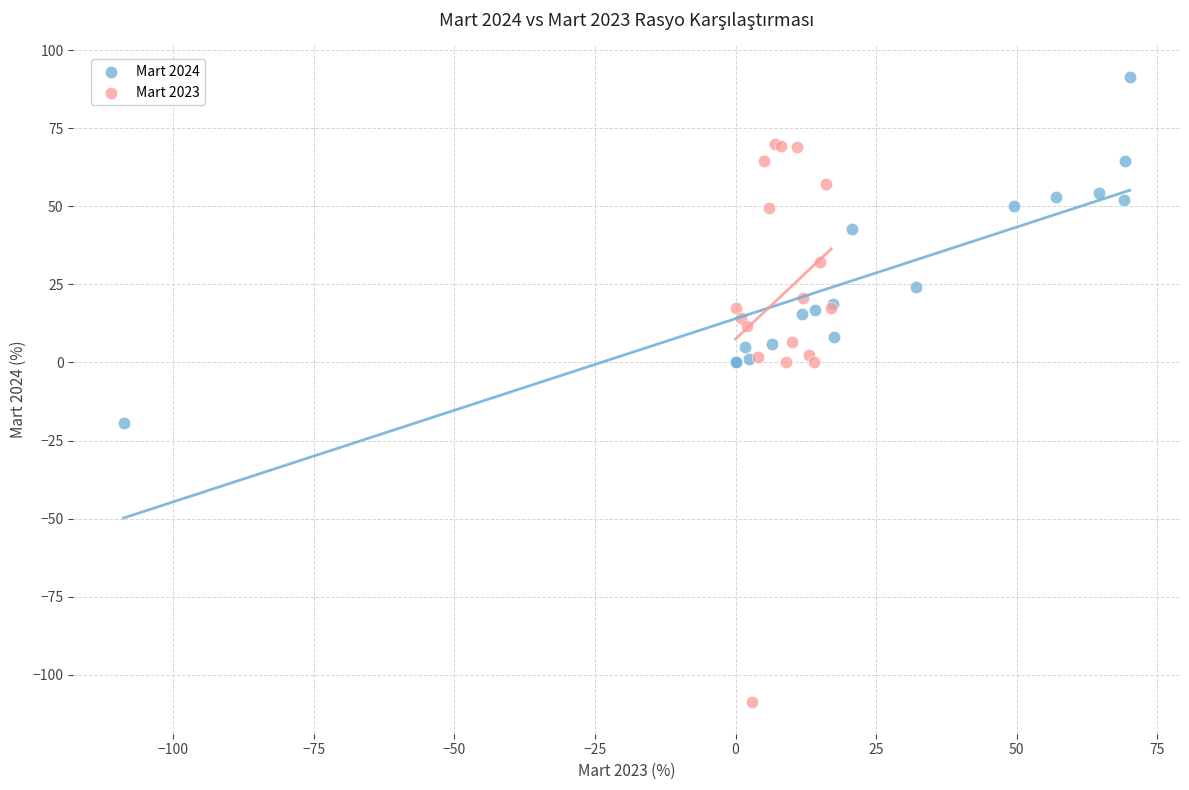

Which series contains the highest Y value?

Mart 2024